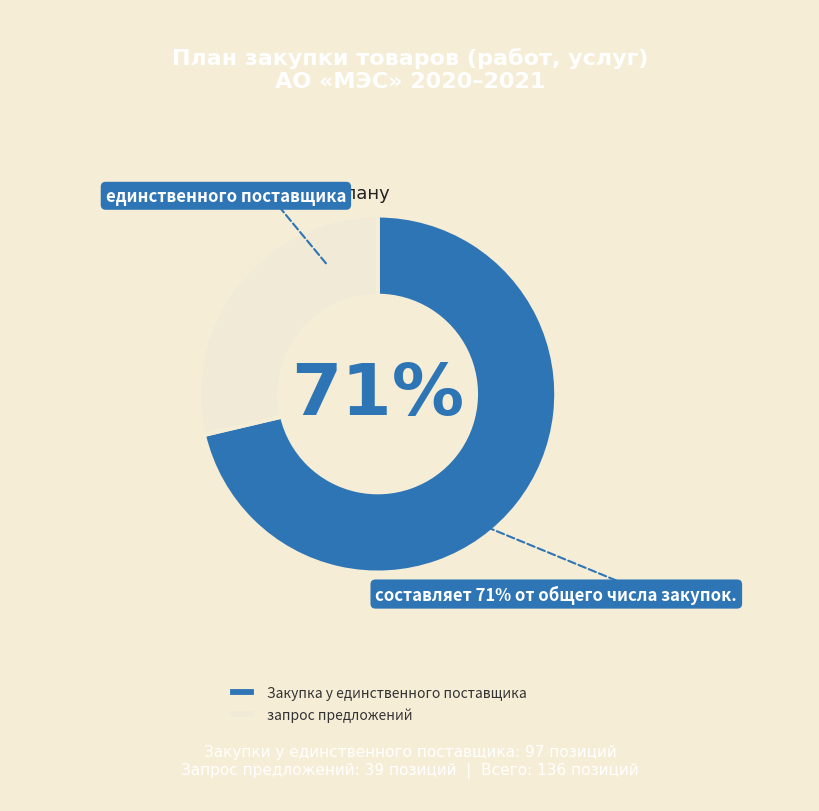

How many segments does this pie chart have?

2